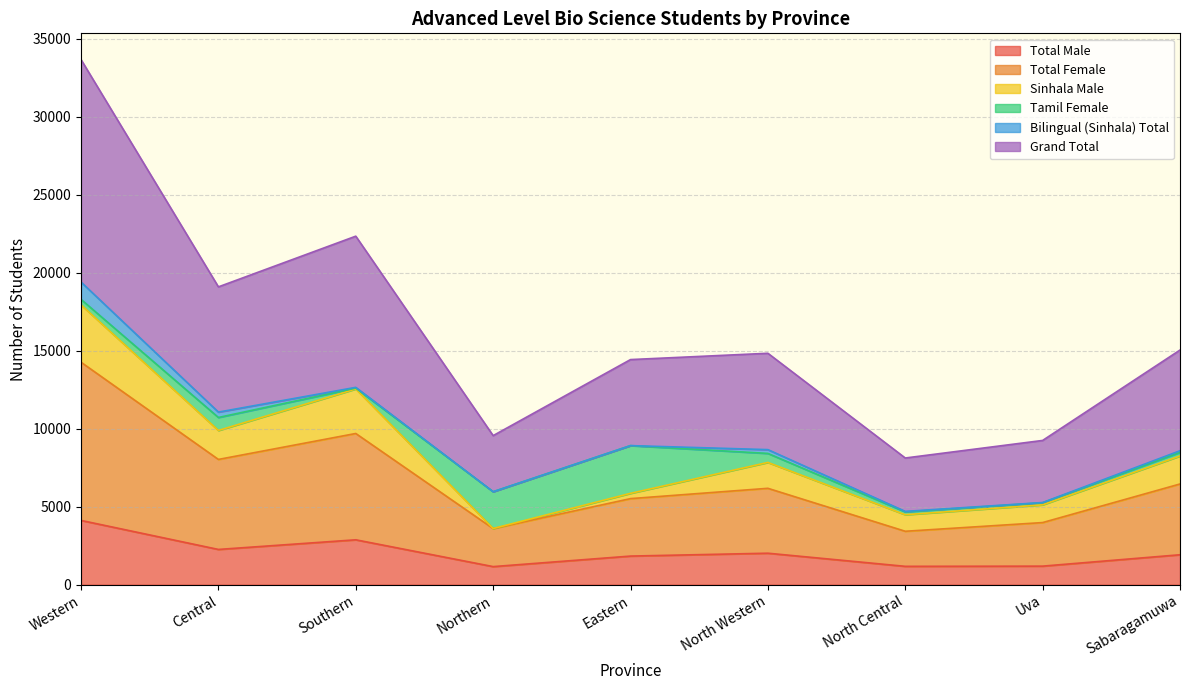

At which category does Total Male reach its first local valley?

Central